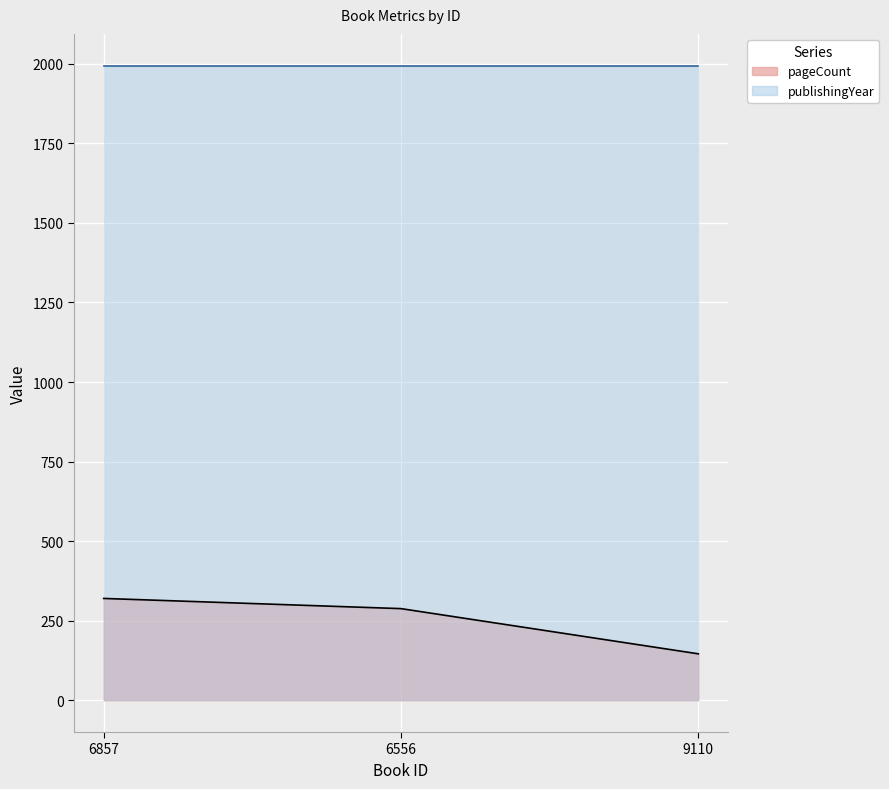

What is the average value?

251